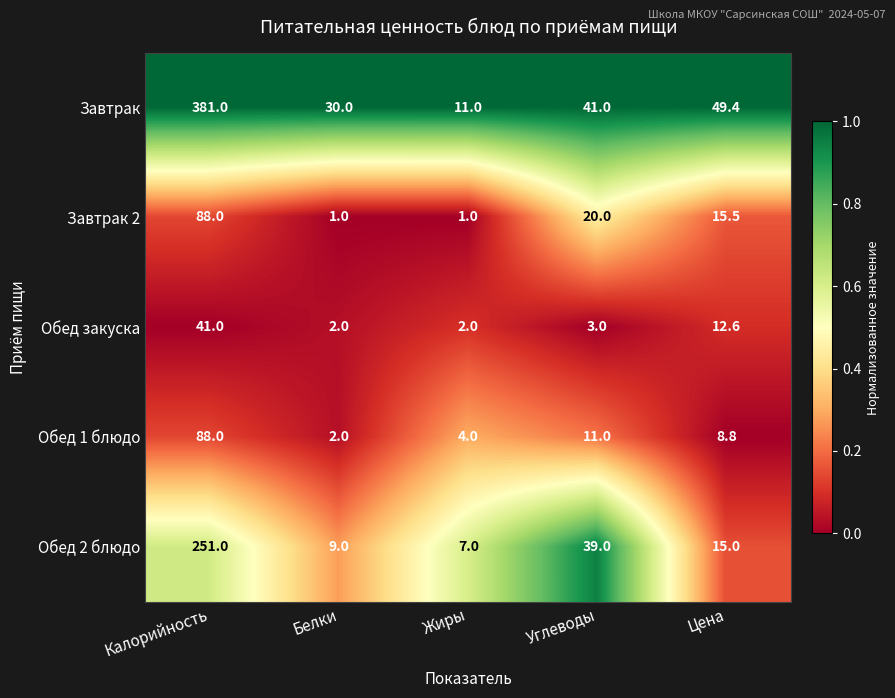

Which category has the highest value across all series?

Калорийность